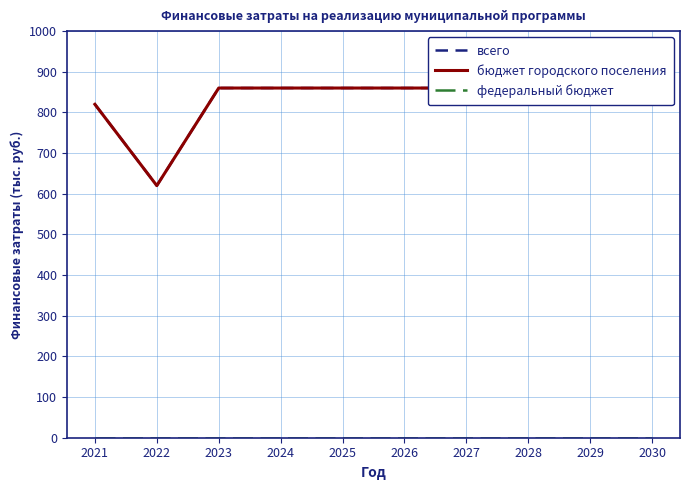

Rank the series at 2023 from highest to lowest value.

всего, бюджет городского поселения, федеральный бюджет